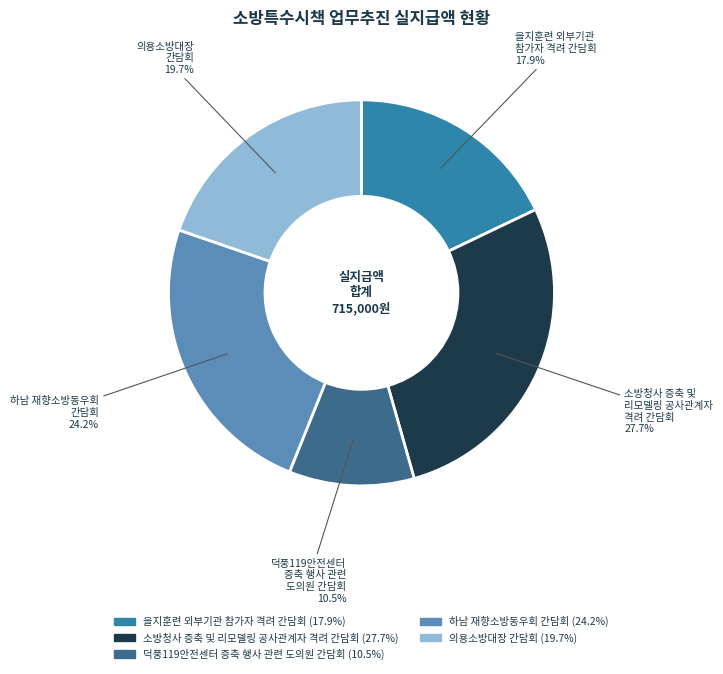

How many slices are in this pie chart?

5